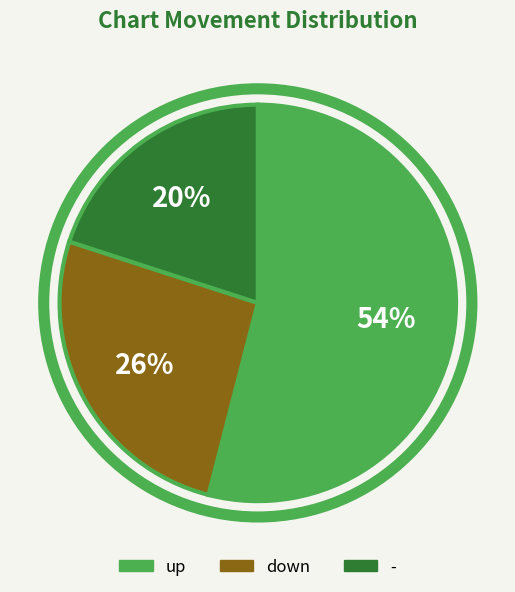

Which has a higher value, - or down?

down